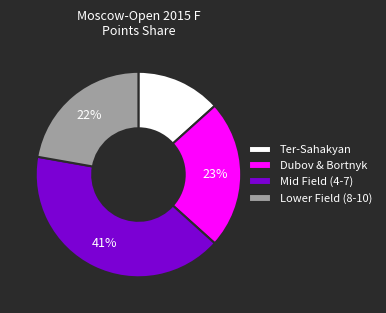

Combined, do Mid Field (4-7) and Lower Field (8-10) account for over 50%?

Yes